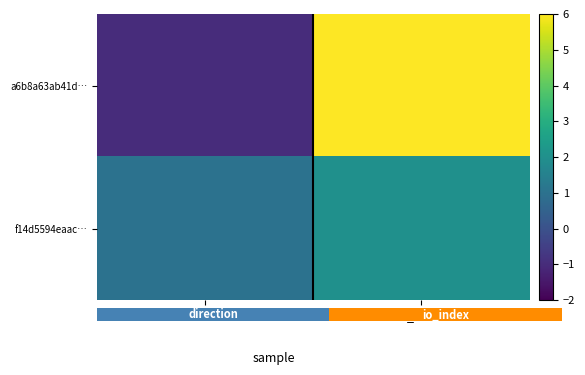

Which series changed the most between direction and io_index?

a6b8a63ab41d…